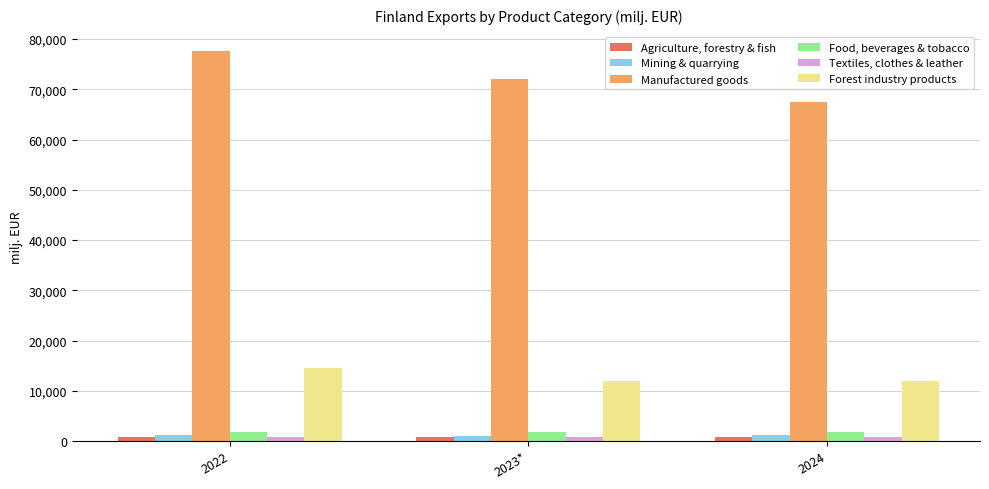

The value of Textiles, clothes & leather at 2022 is 894.0. True or false?

True